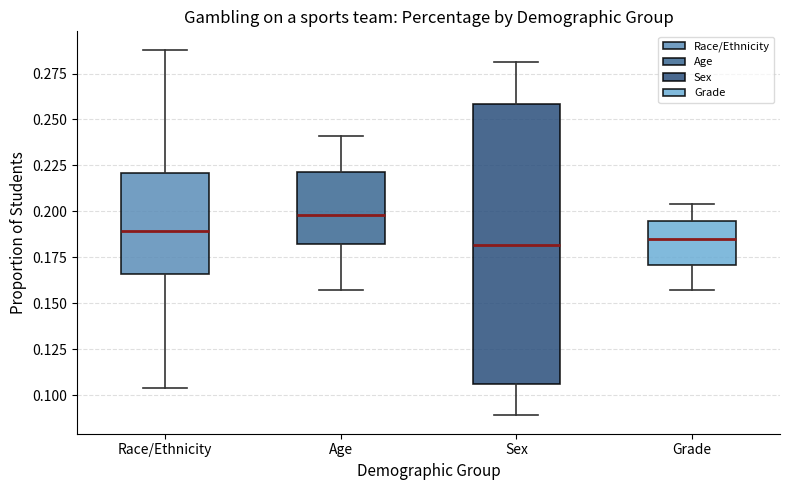

Which box is the tallest, from its lower edge to its upper edge?

Sex